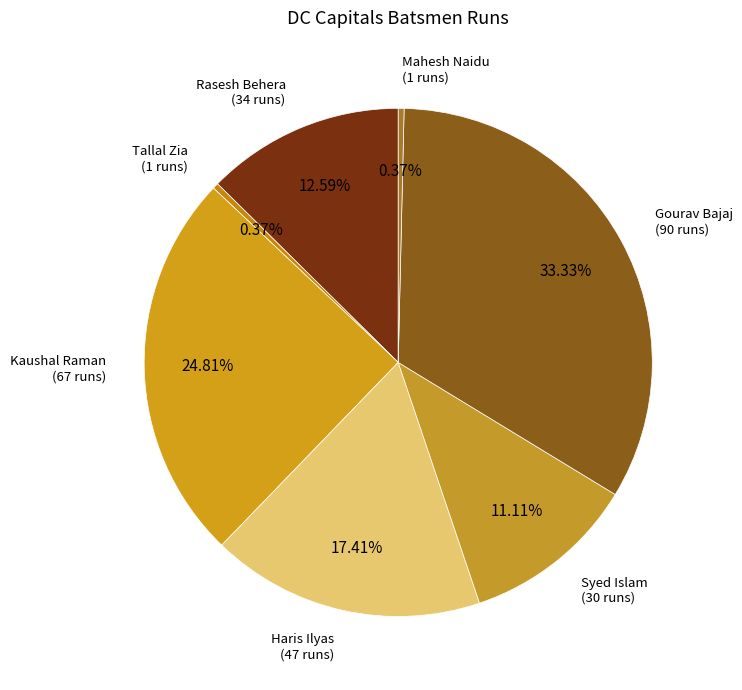

Count the number of slices in the pie.

7